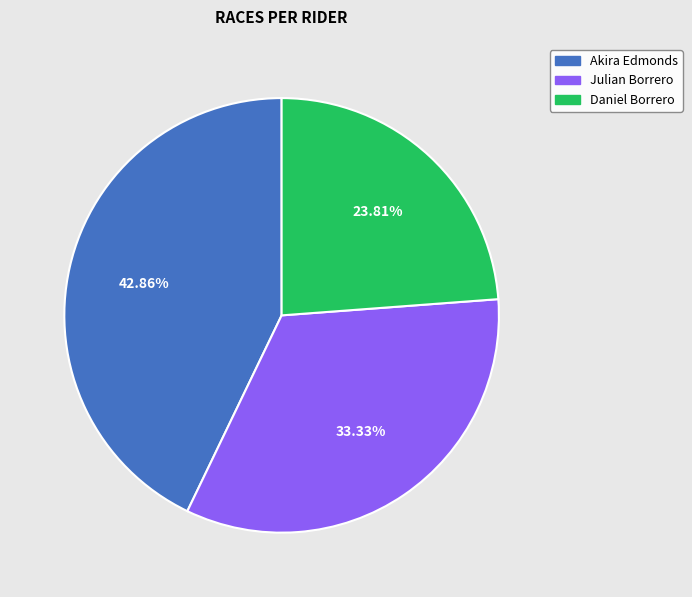

True or false: Daniel Borrero accounts for 24% of the total.

True